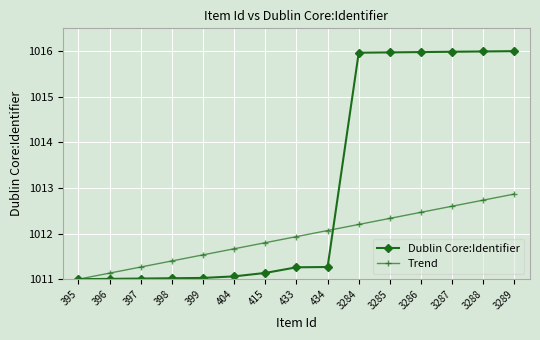

The value of Dublin Core:Identifier at 433 is 361.5. True or false?

False